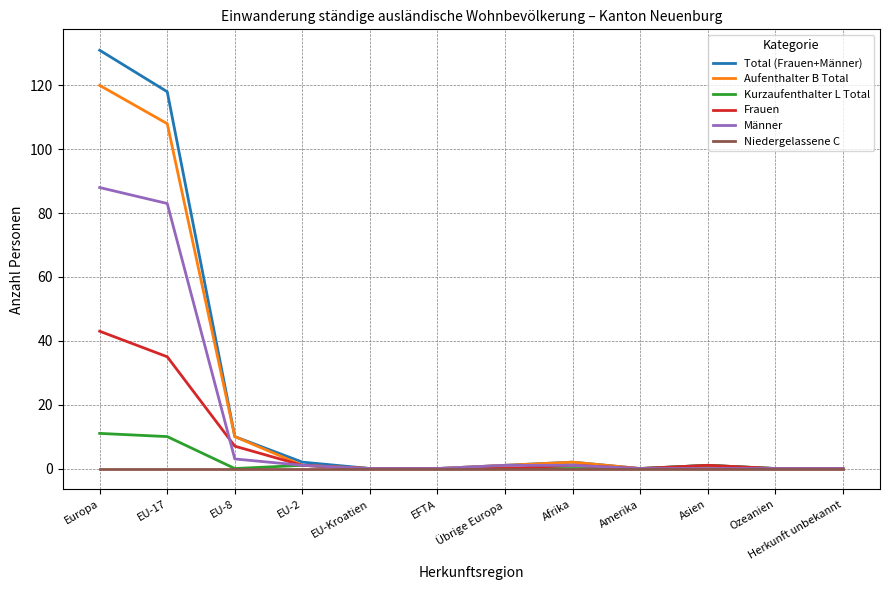

What is the average value of the Total (Frauen+Männer) series?

22